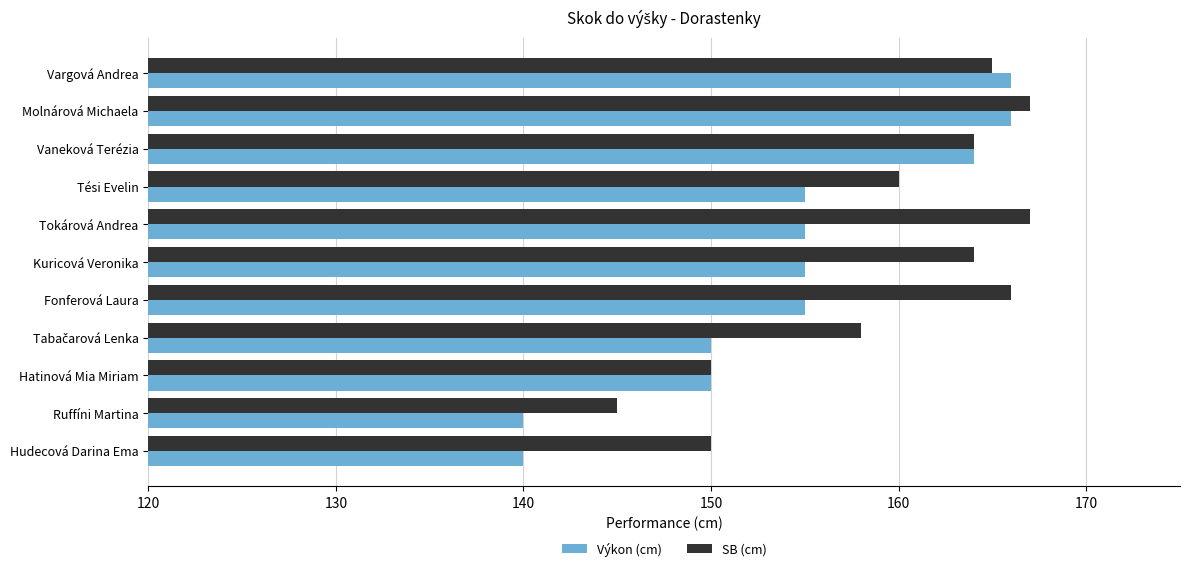

What is the maximum value for SB (cm)?

167